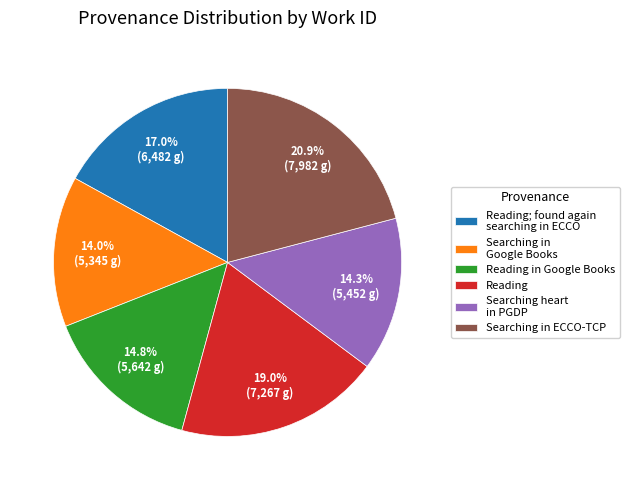

Which has a higher value, Reading; found again searching in ECCO or Reading in Google Books?

Reading; found again searching in ECCO